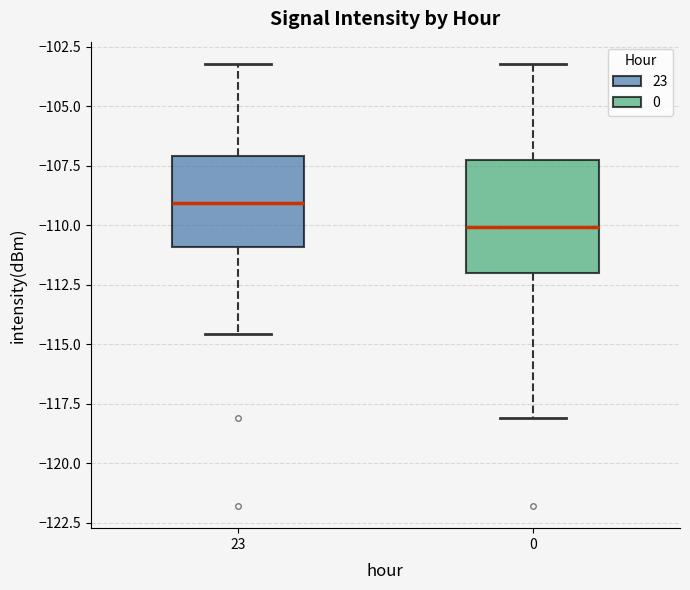

Comparing the boxes themselves (not the whiskers), which one is the tallest?

0